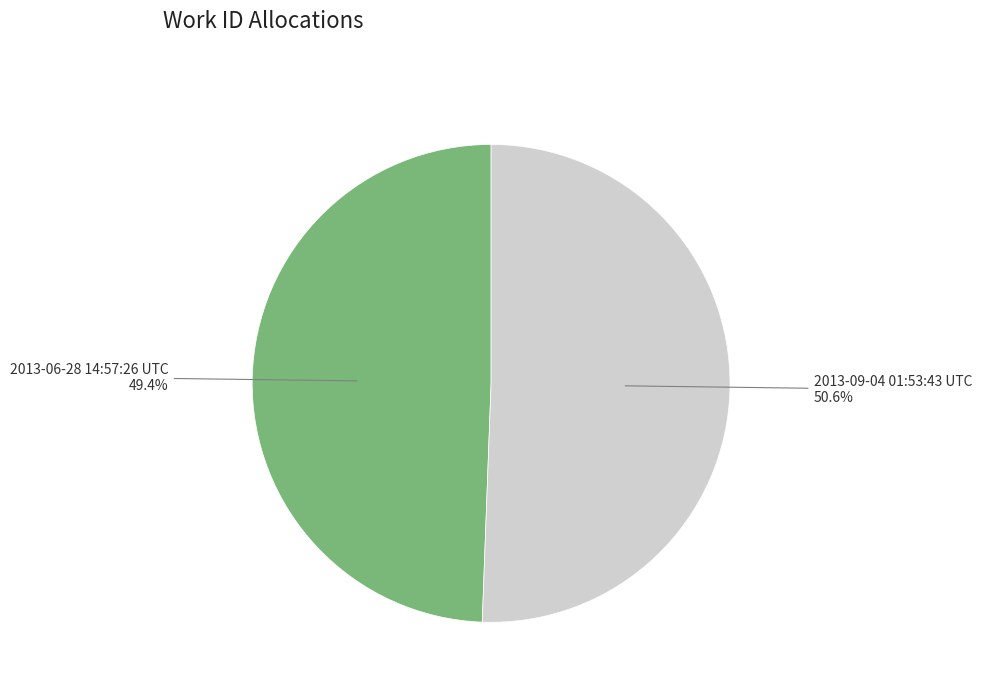

Is it true that 2013-09-04 01:53:43 UTC is 51% of the pie?

True